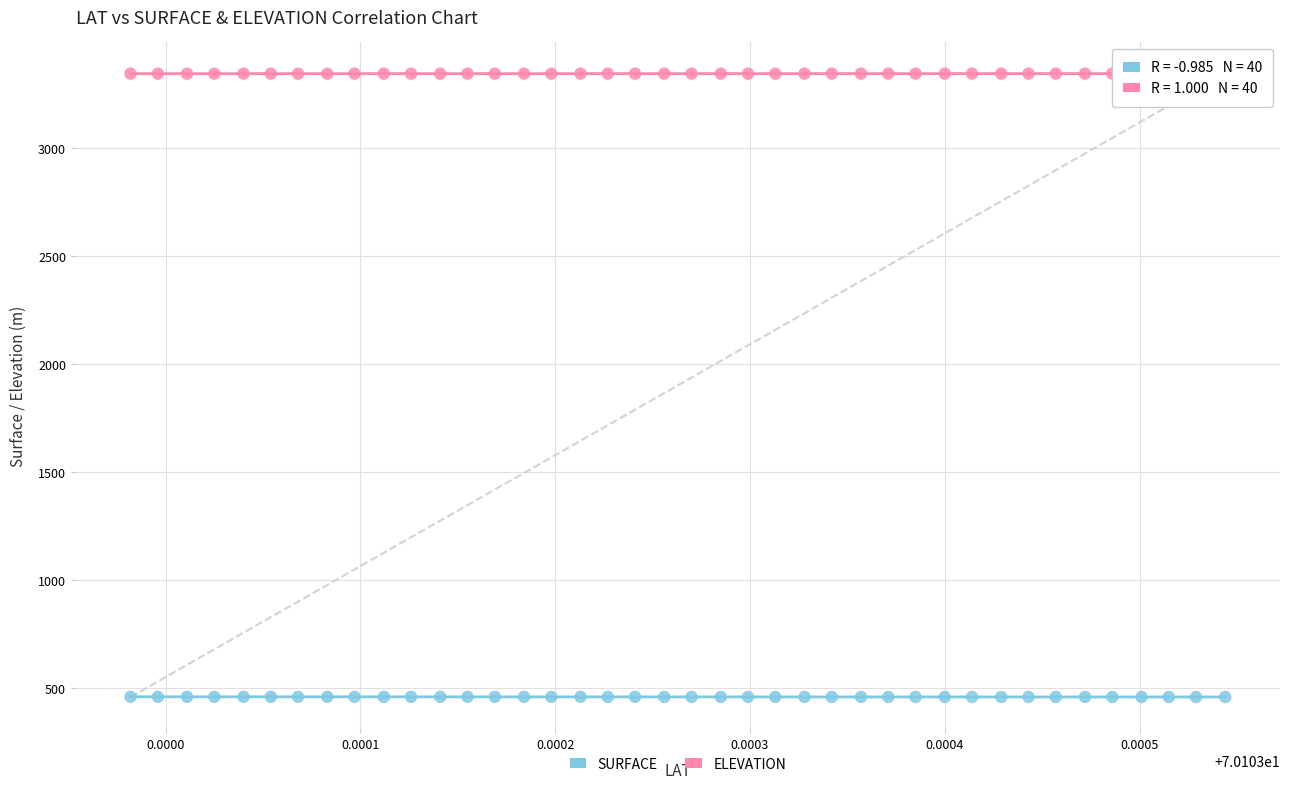

What are all the series names shown in the legend?

SURFACE, ELEVATION